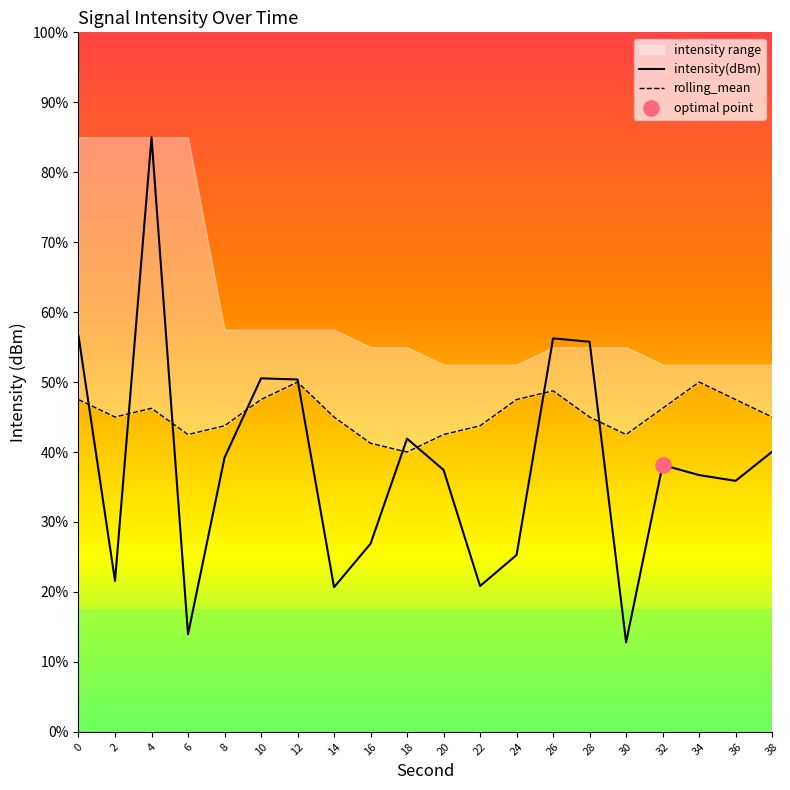

Which series has the largest Y range (max minus min)?

intensity(dBm)